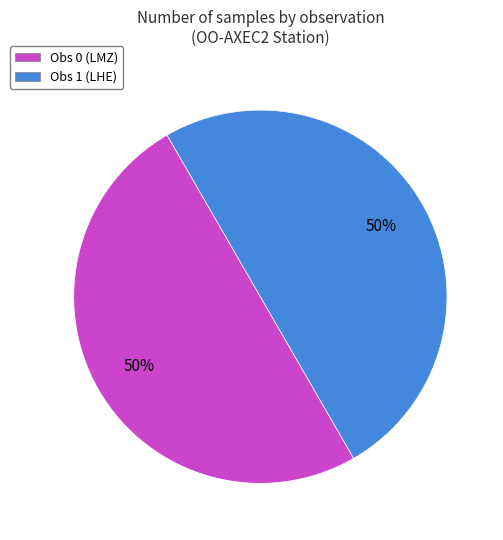

To the nearest percent, what is the average slice percentage?

50%